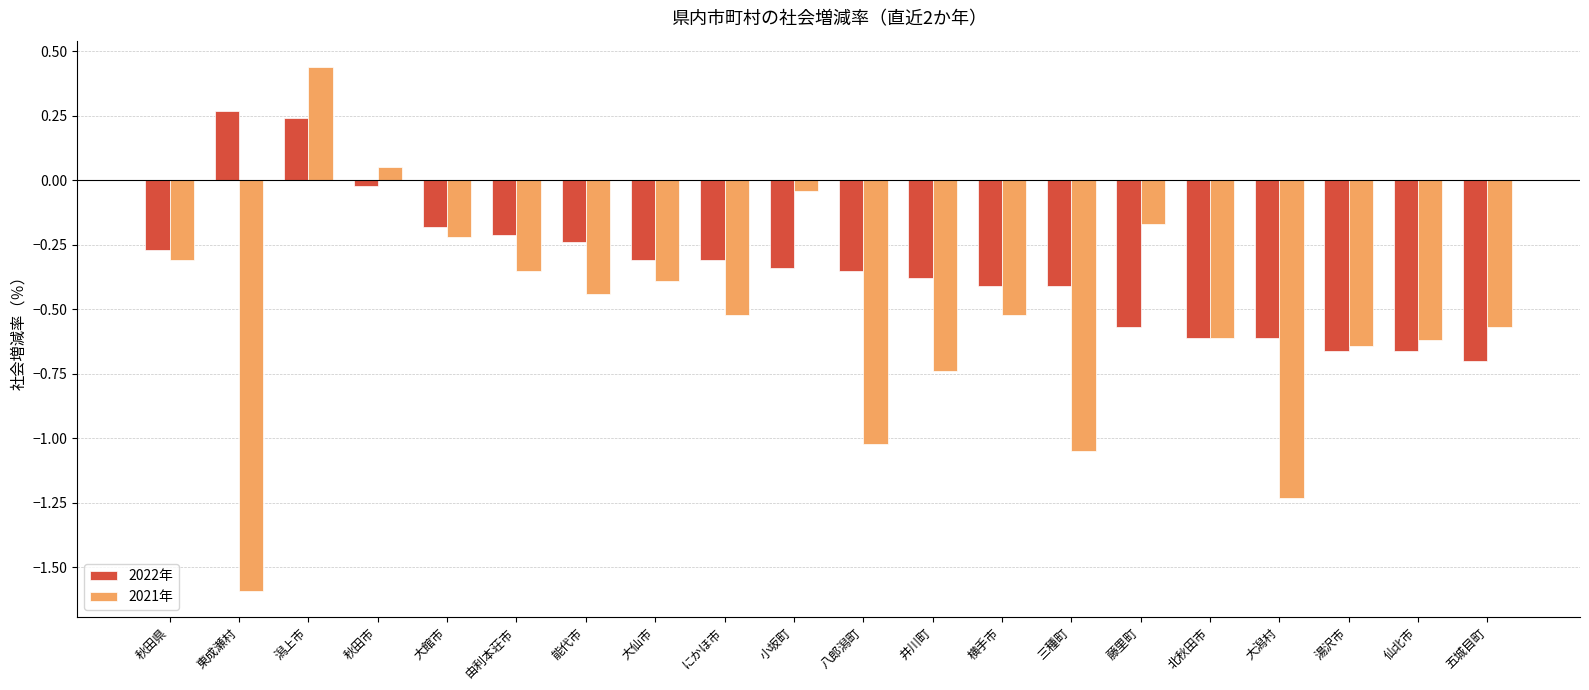

What is the minimum value shown in the chart?

-1.6